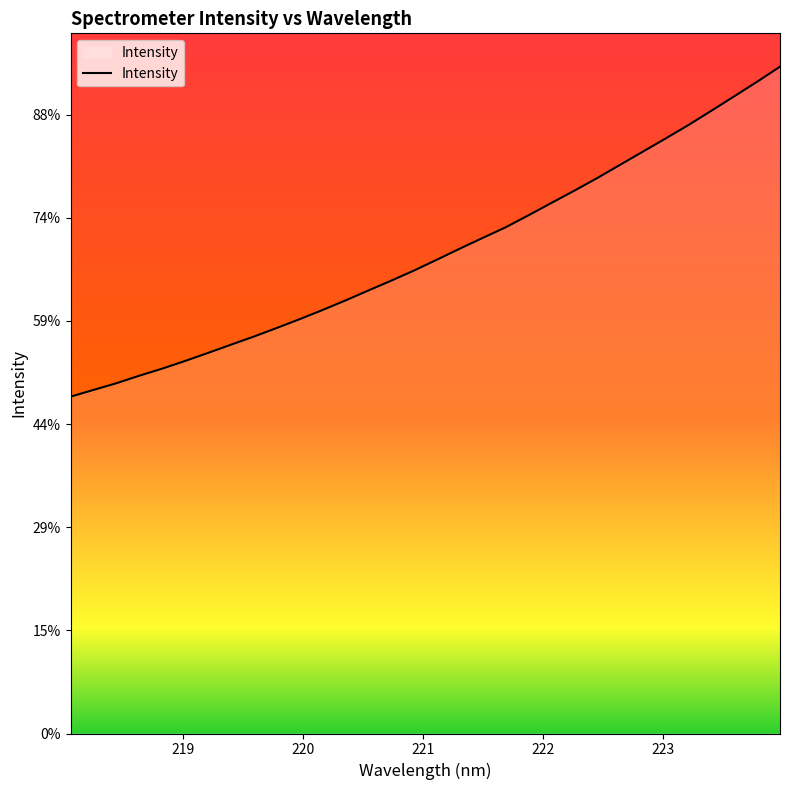

Does the chart display data point markers on the line(s)?

No